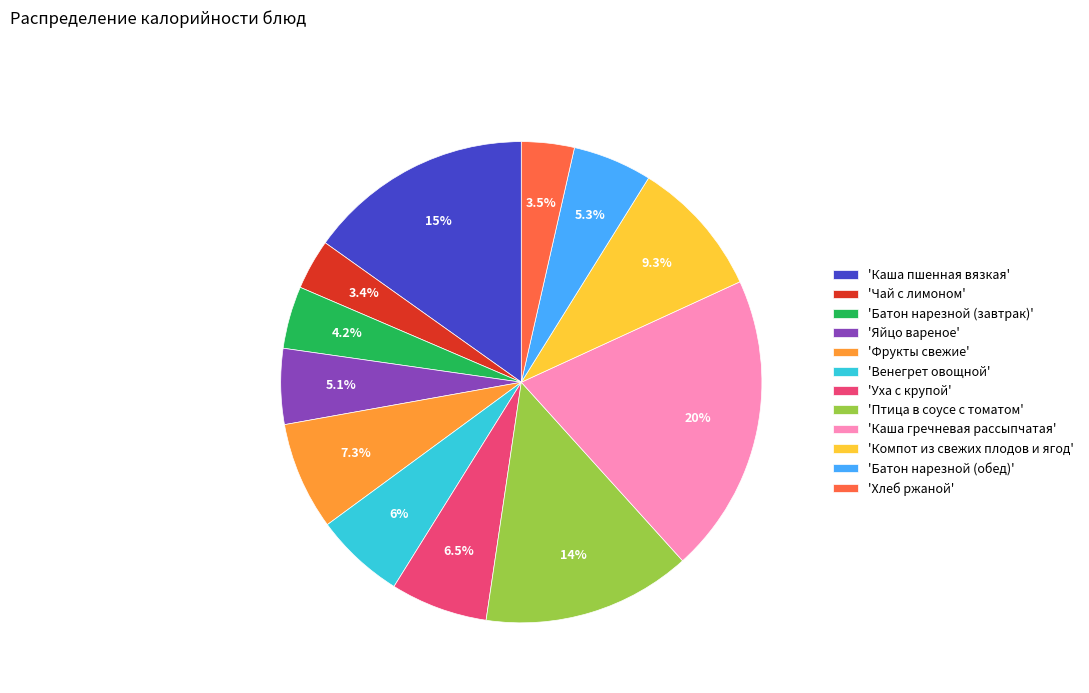

Between 'Птица в соусе с томатом' and 'Венегрет овощной', which is larger?

'Птица в соусе с томатом'